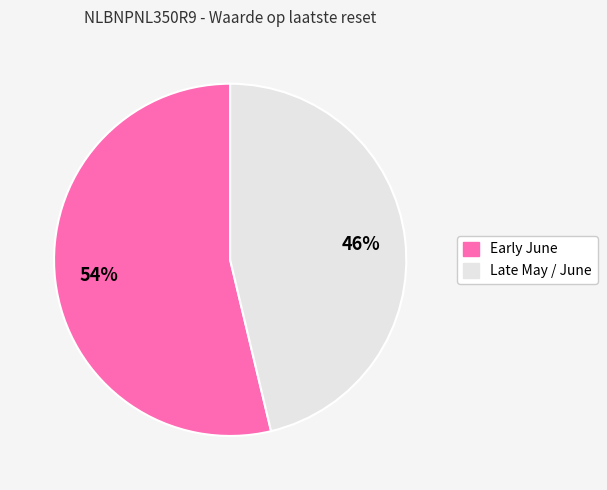

Is there any slice that represents more than half of the pie?

Yes